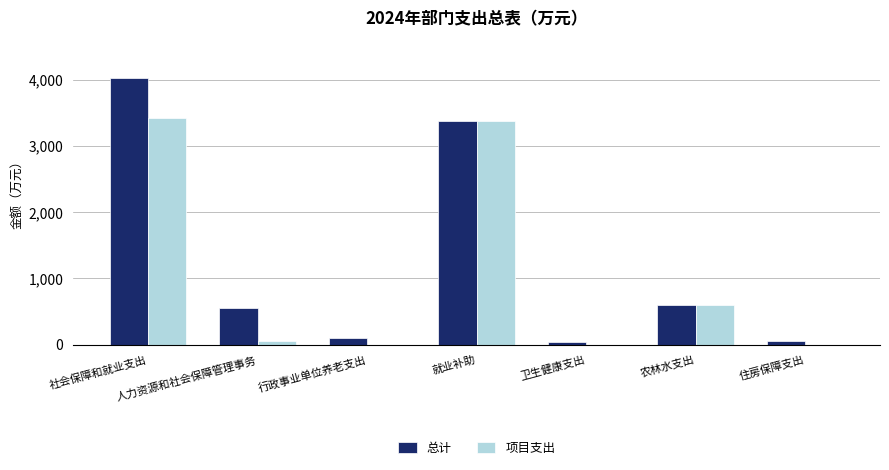

What is the difference between the 总计 values at 农林水支出 and 住房保障支出?

539.8